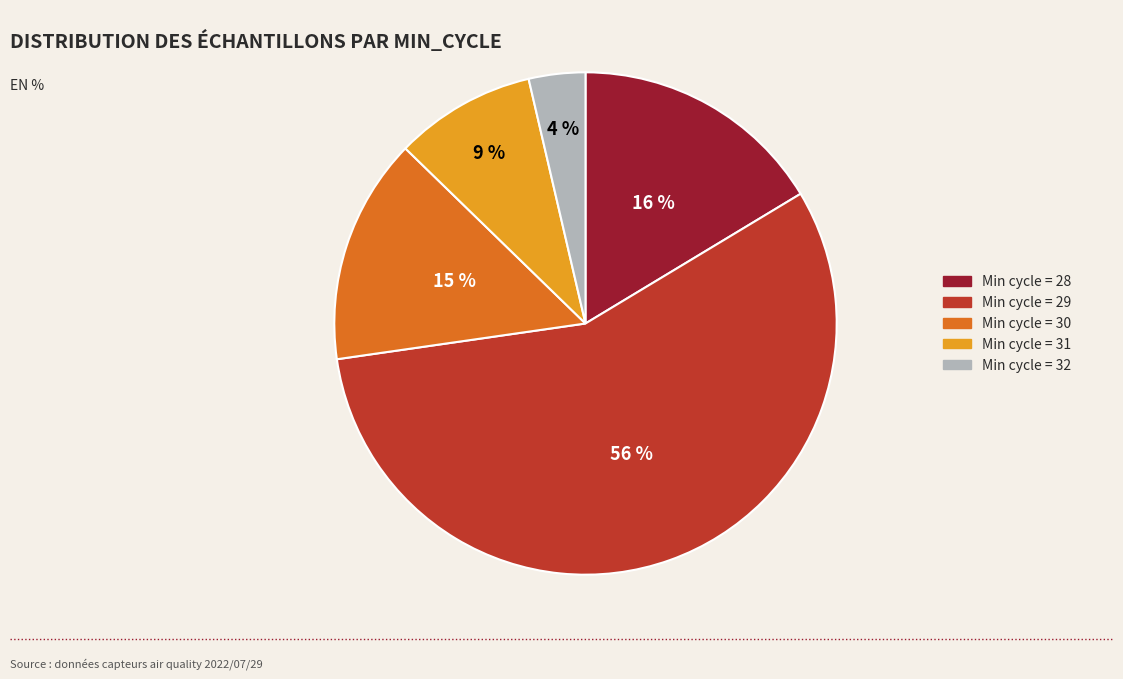

Which category has the biggest portion of the pie?

Min cycle = 29